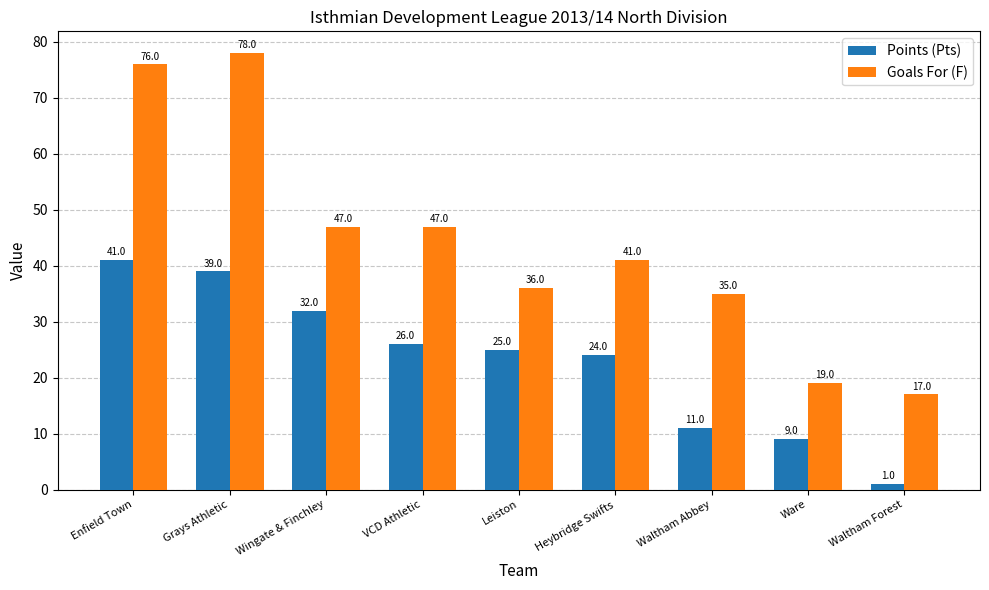

At which label is Points (Pts) closest to 21?

Heybridge Swifts